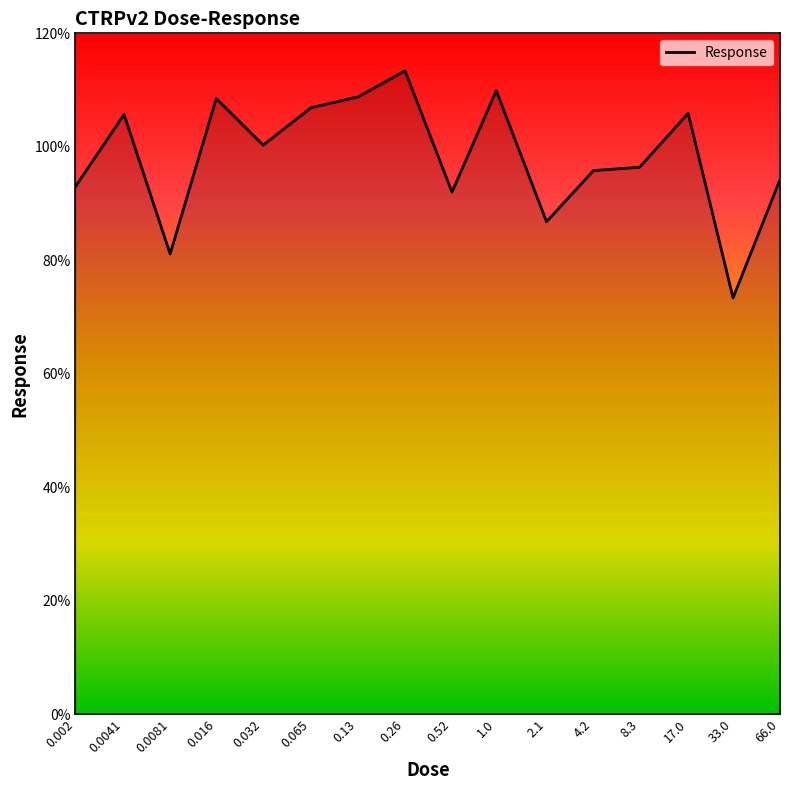

What is the sum of all values?

1572.1